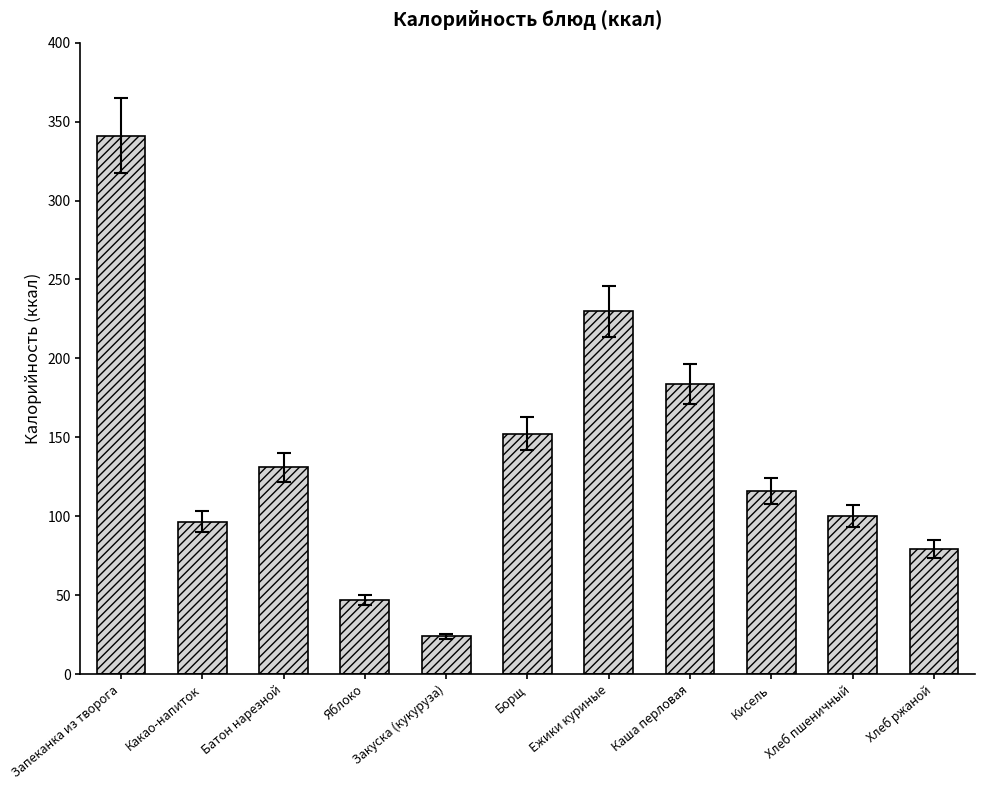

Reading left to right, extract all data points from this chart.

Запеканка из творога=341.1	Какао-напиток=96.7	Батон нарезной=131.0	Яблоко=47.0	Закуска (кукуруза)=24.0	Борщ=152.4	Ежики куриные=229.7	Каша перловая=183.7	Кисель=116.0	Хлеб пшеничный=100.0	Хлеб ржаной=79.2